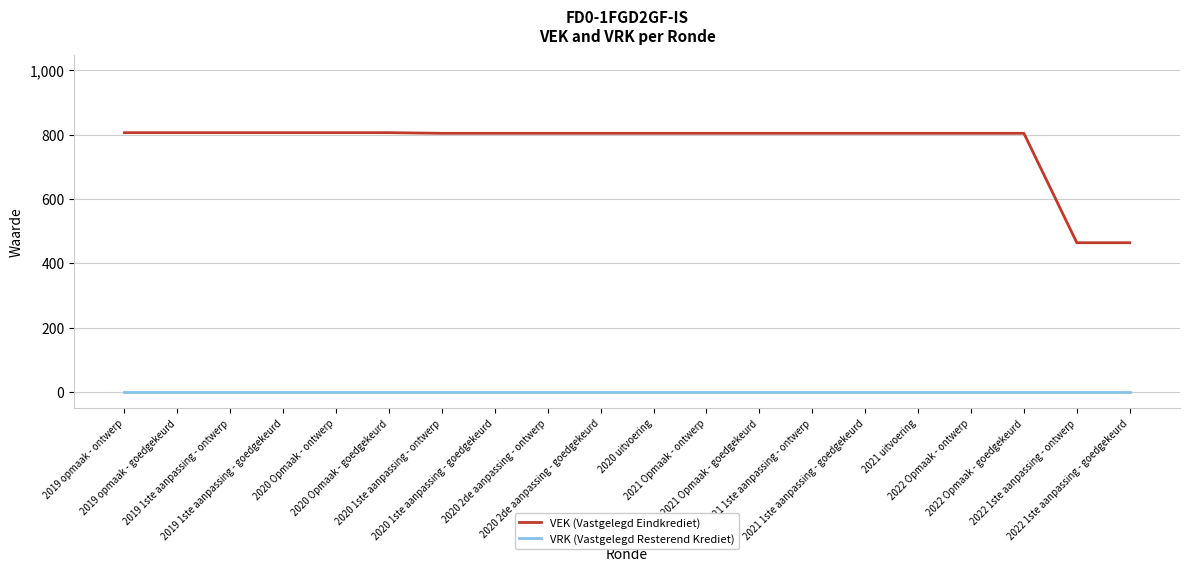

Which series has the largest total across all categories?

VEK (Vastgelegd Eindkrediet)